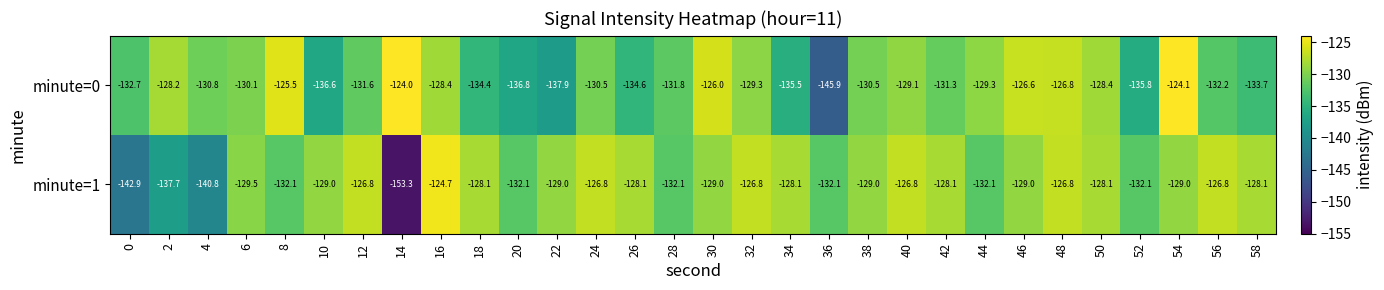

At 50, list the series in order from smallest to largest.

minute=0, minute=1